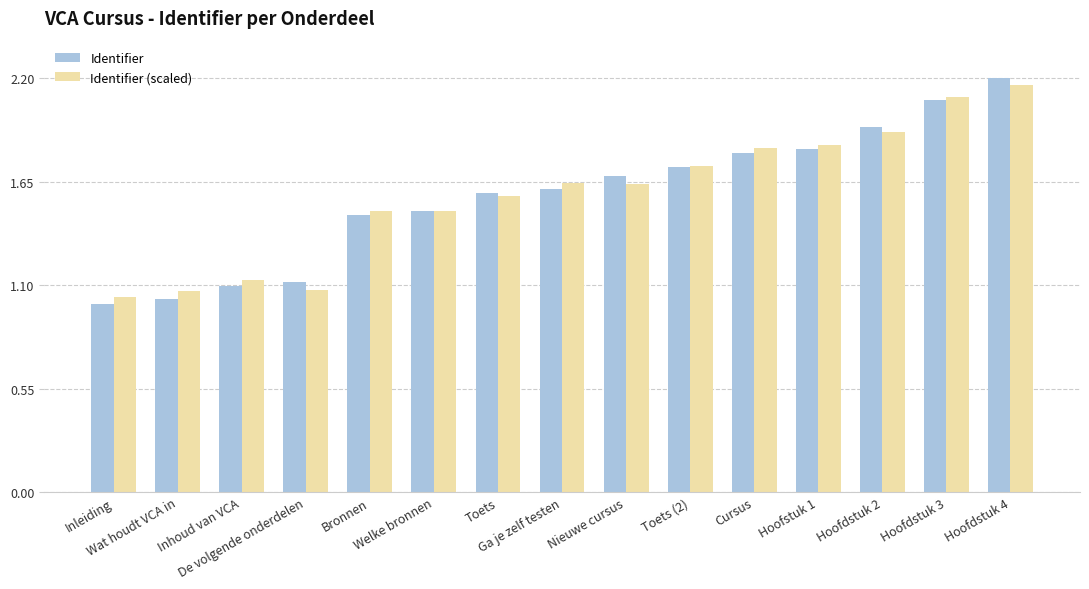

At how many categories does at least one series exceed 1?

15